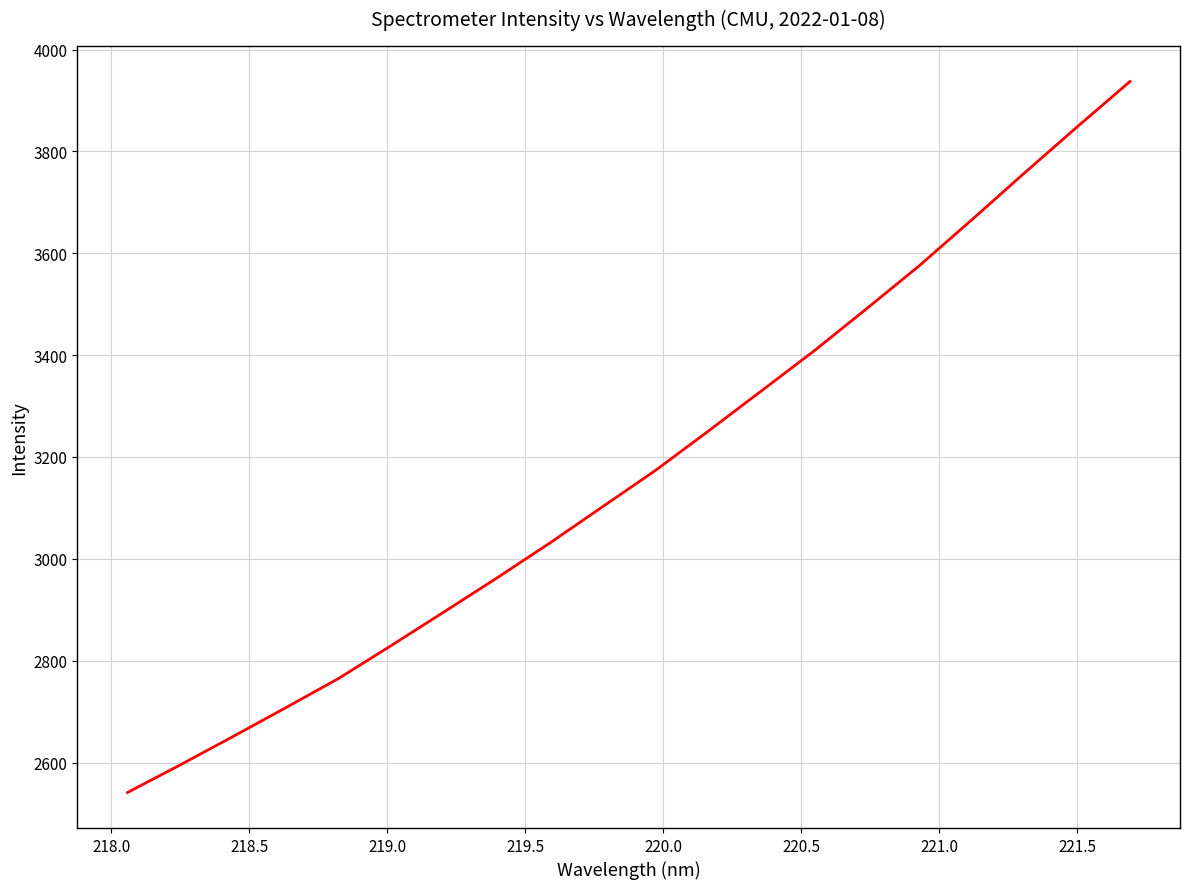

What is the smallest value displayed?

2541.1